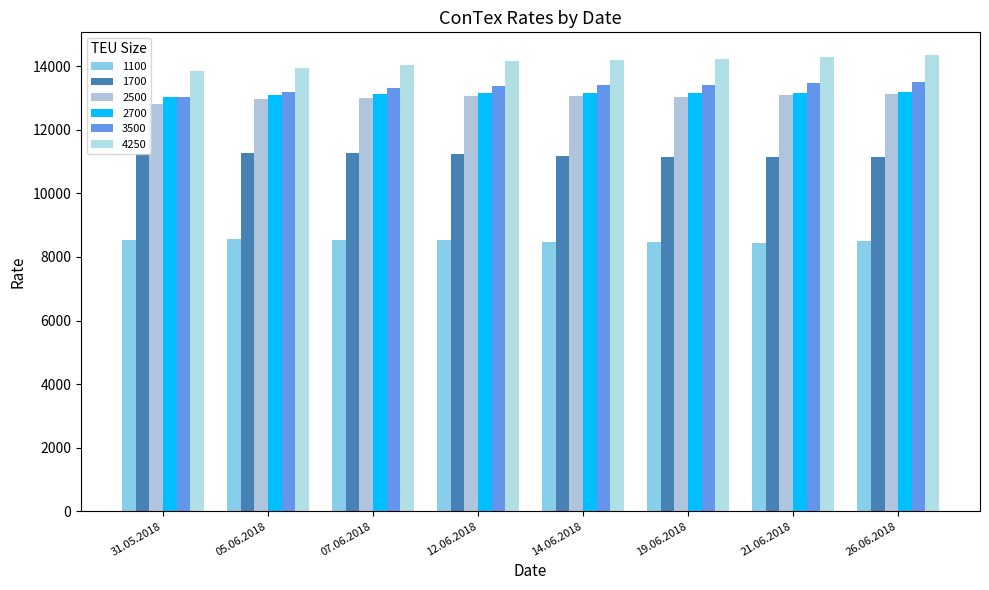

The 2700 series shows 13023 at 31.05.2018. True or false?

True